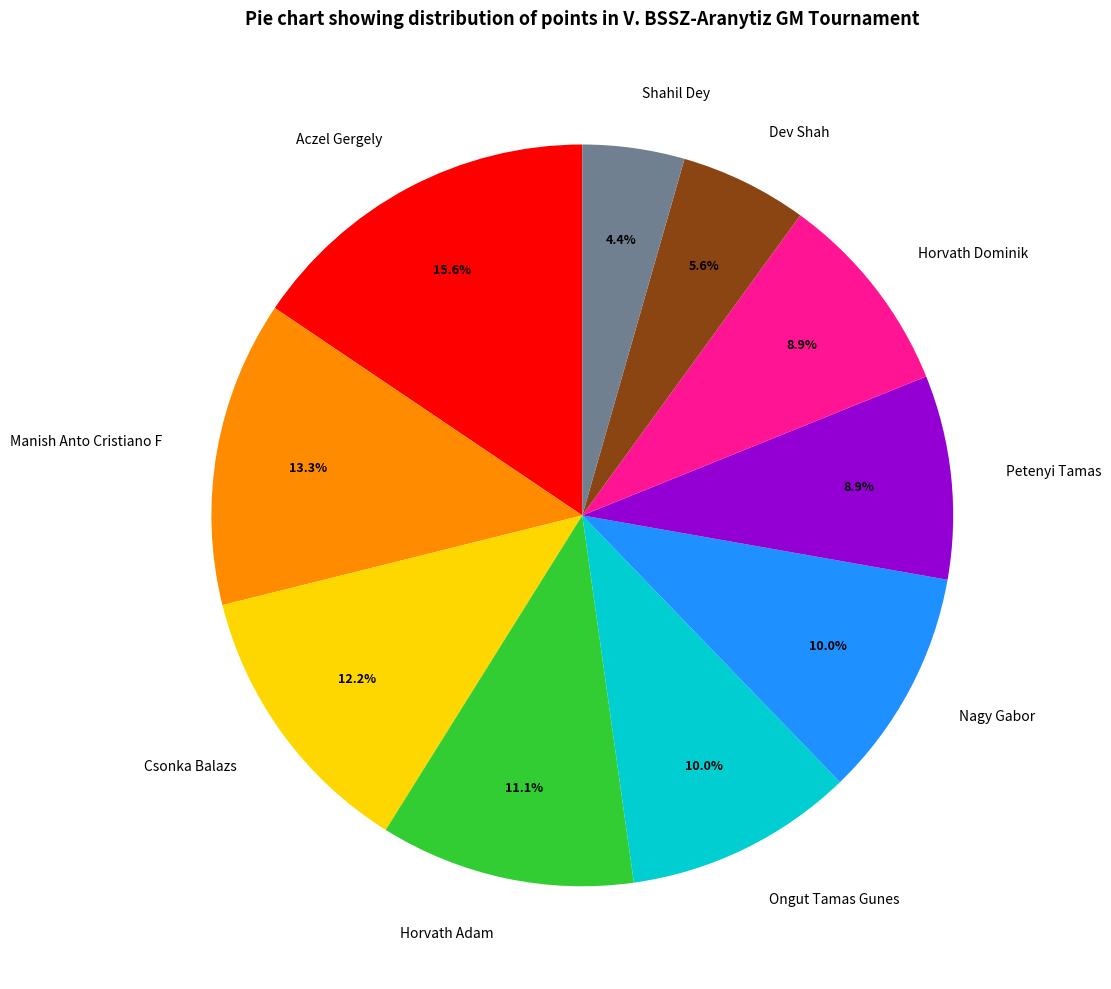

Which slice is the largest?

Aczel Gergely